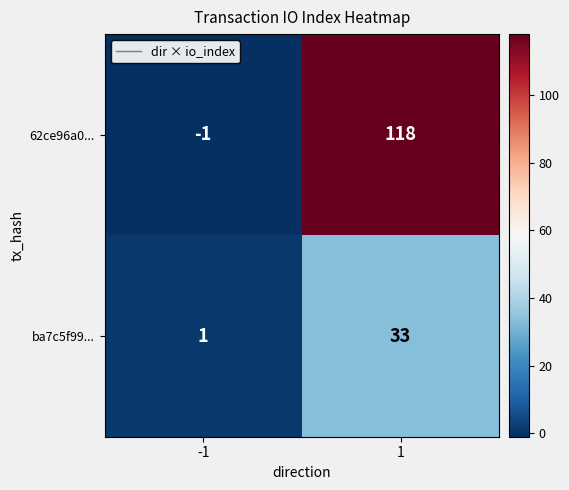

Read the ba7c5f99... value at 1, to the nearest 5.

35